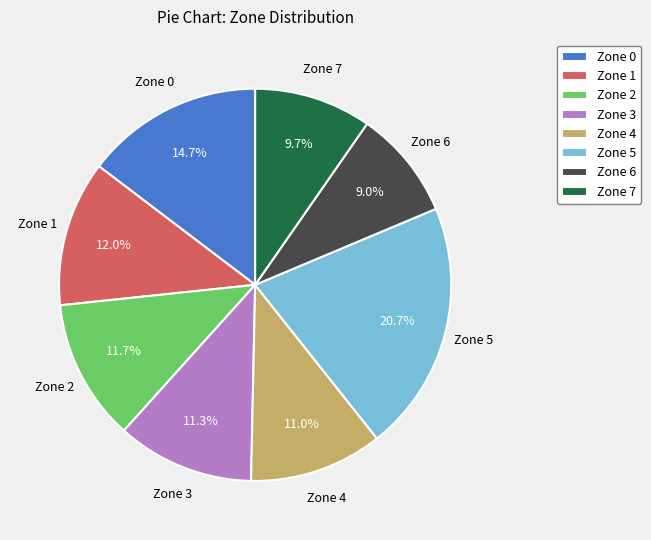

What is the largest slice in the pie chart?

Zone 5